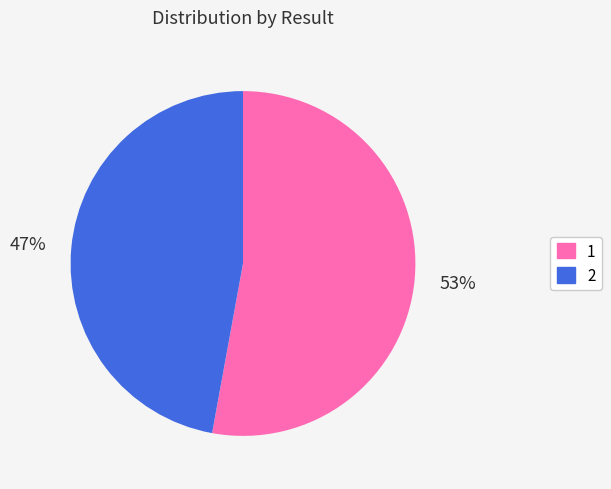

Is it true that 2 is 47% of the pie?

True